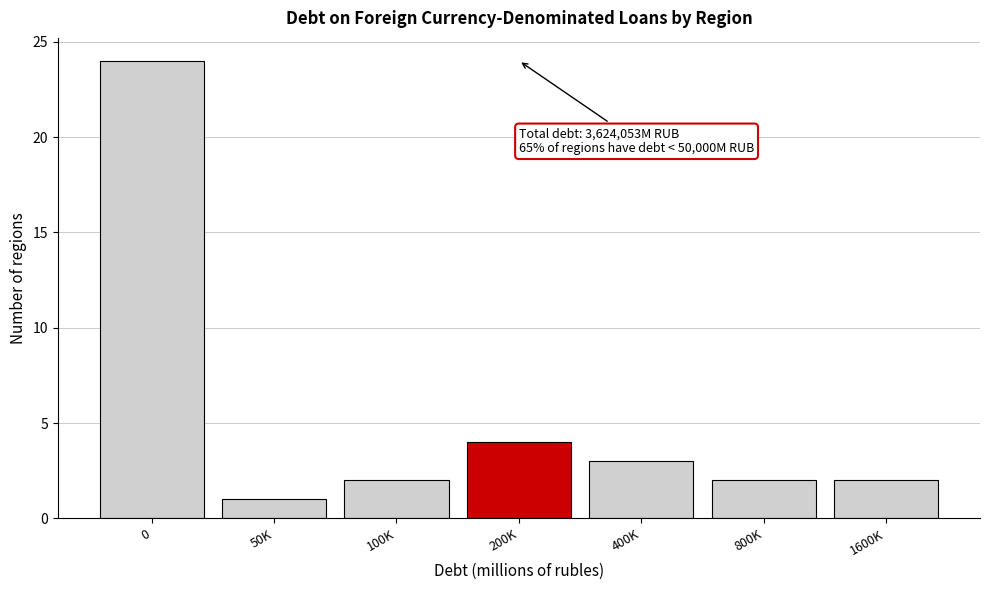

Reading right to left, list all the values displayed in this chart.

2	2	3	4	2	1	24